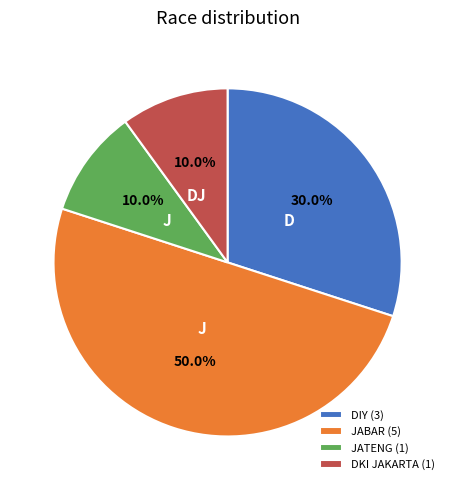

Does JATENG represent more than half of the total?

No